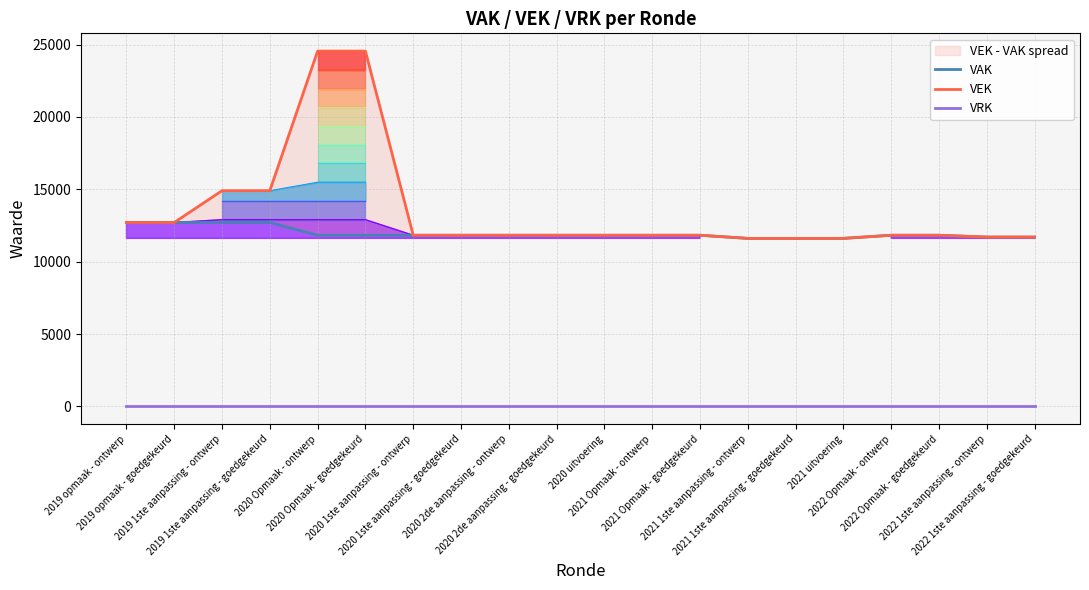

True or false: VEK and VRK cross at least once.

False